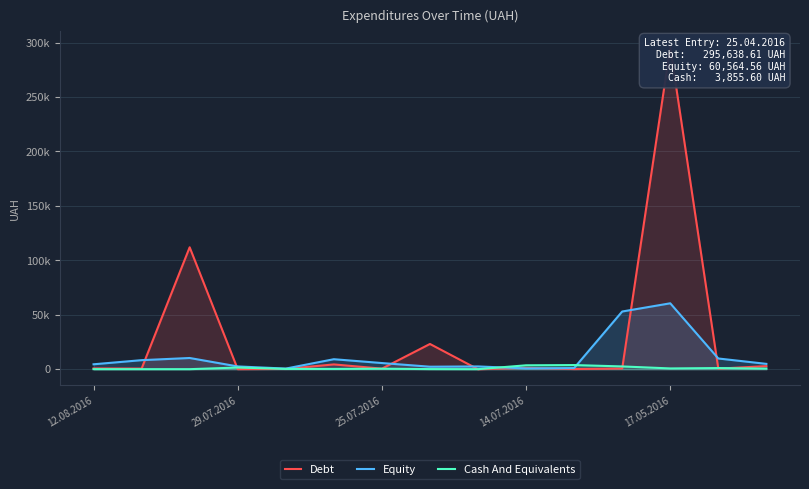

At which label does Cash And Equivalents reach its peak?

10